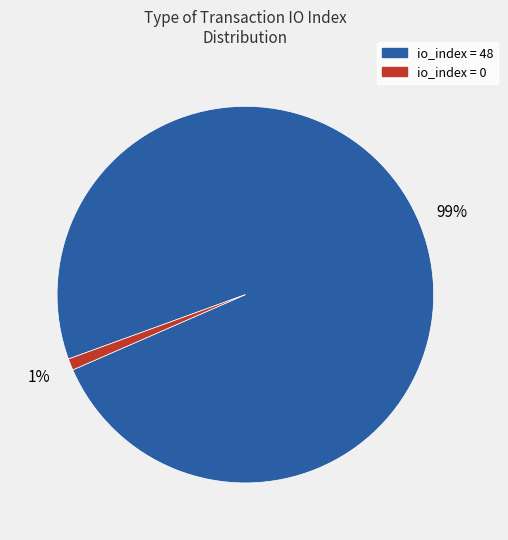

How many segments does this pie chart have?

2